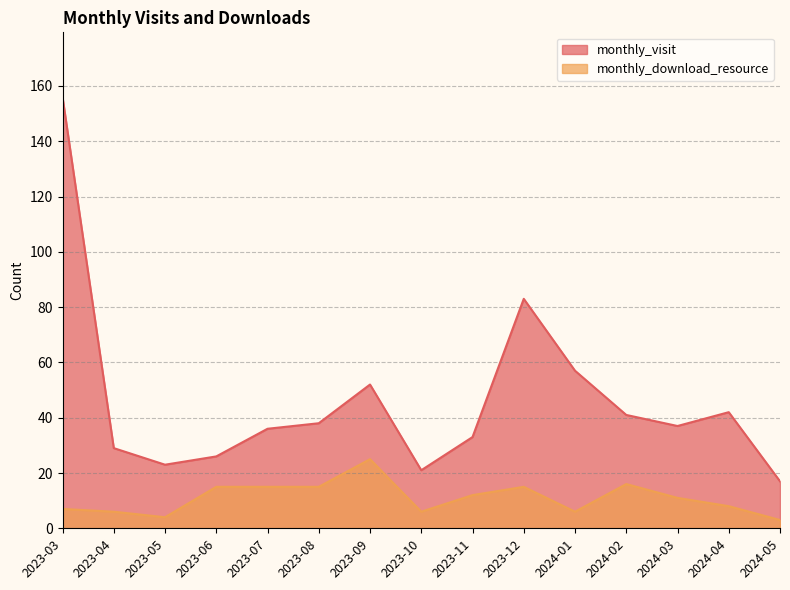

Which series changed the most between 2023-12 and 2024-03?

monthly_visit